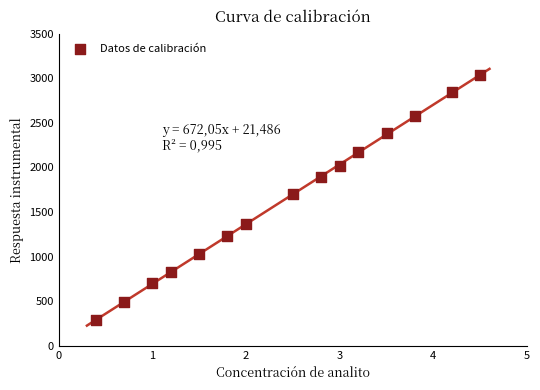

What Y value in the scatter plot is closest to 1660?

1700